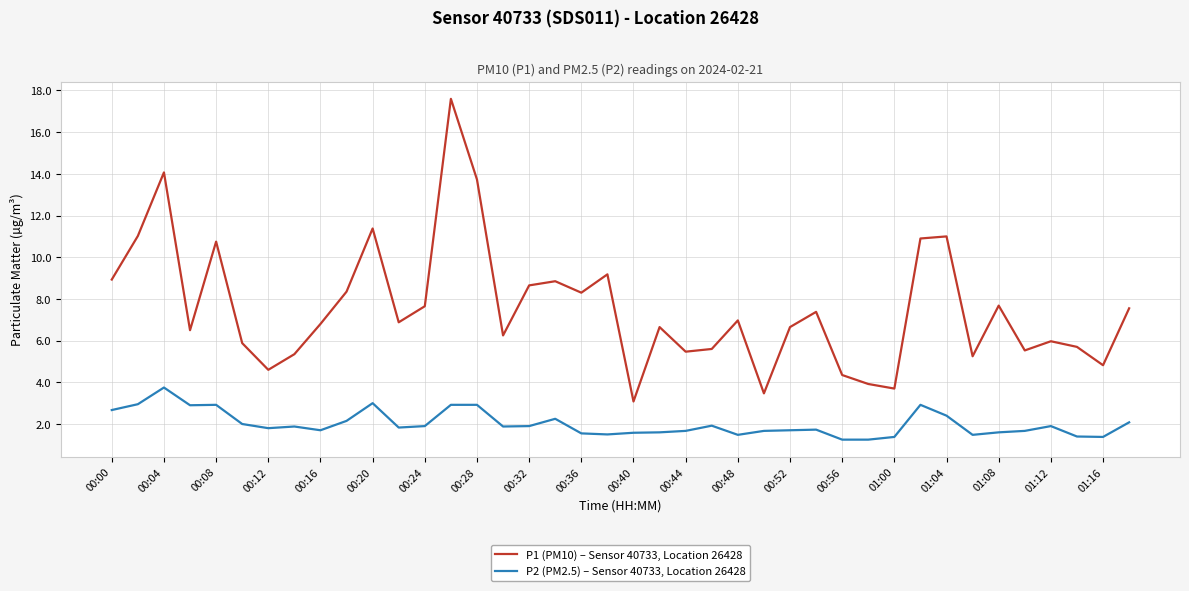

What is the sum of all P2 (PM2.5) – Sensor 40733, Location 26428 values?

80.4